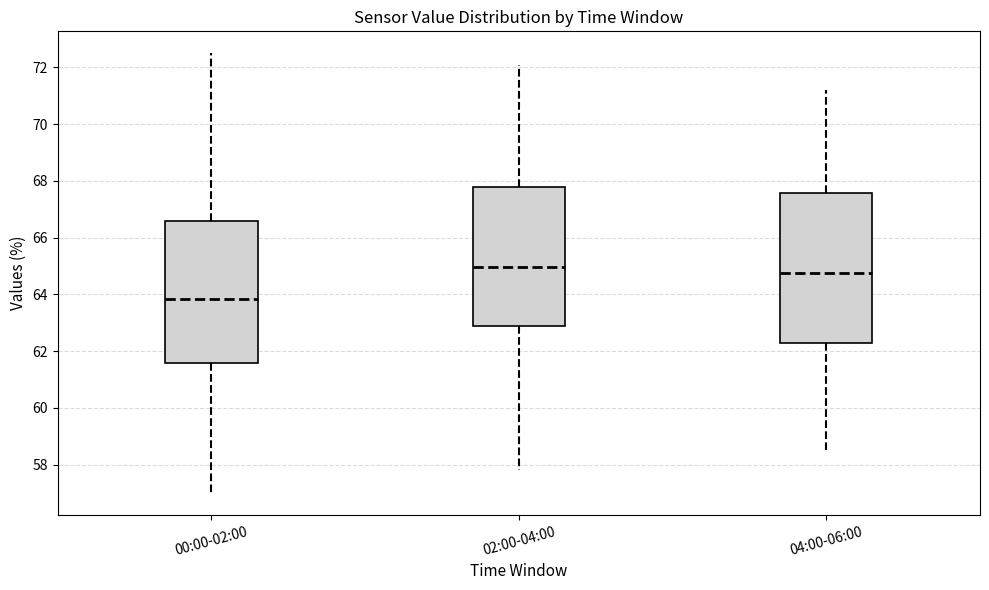

Reading left to right, read every box against the y-axis: the position of its median line, the range the box covers, and the ends of its whiskers. The values are not printed on the chart, so give them approximately, as read against the axis.

00:00-02:00: median 63.8, box 61.6 to 66.6, whiskers 57.0 to 72.6
02:00-04:00: median 65.0, box 62.8 to 67.8, whiskers 57.8 to 72.2
04:00-06:00: median 64.8, box 62.2 to 67.6, whiskers 58.6 to 71.2